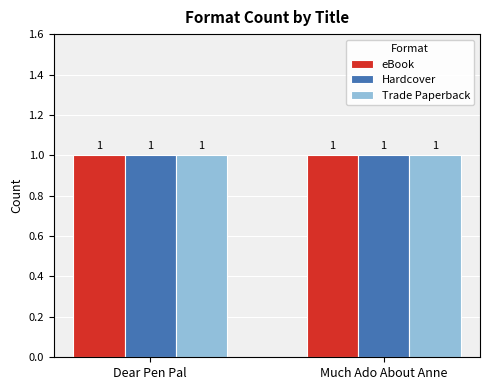

What are all the series names shown in the legend?

eBook, Hardcover, Trade Paperback